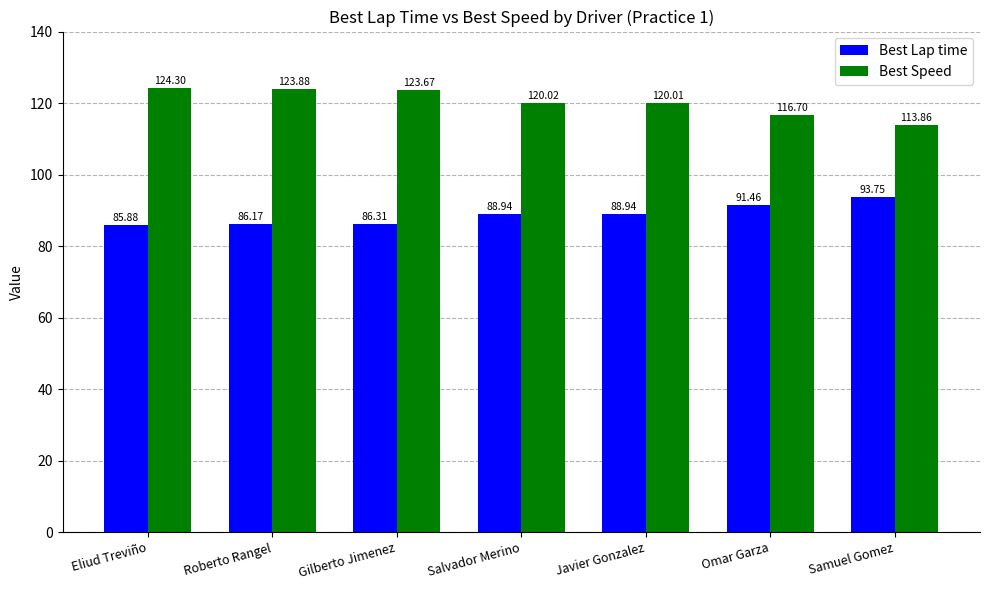

What is the difference between the maximum and minimum values in the Best Speed series?

10.4